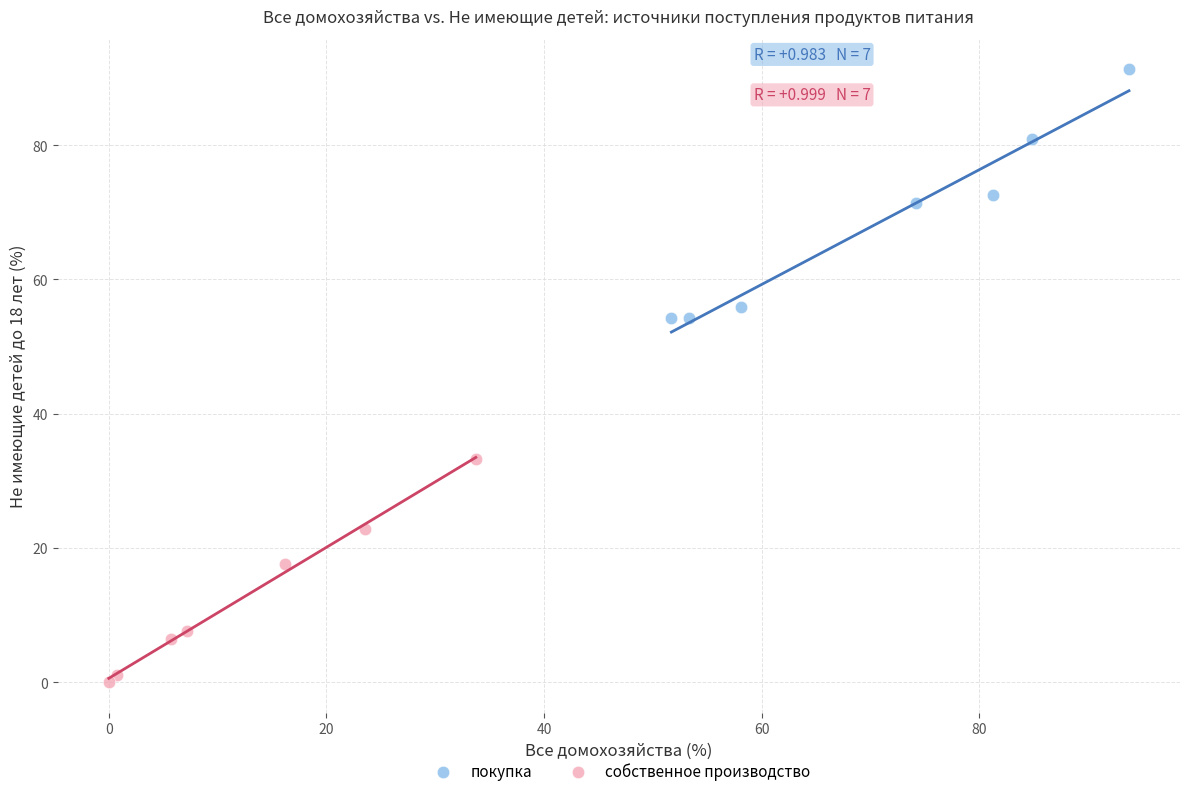

Which series reaches the minimum Y coordinate?

собственное производство